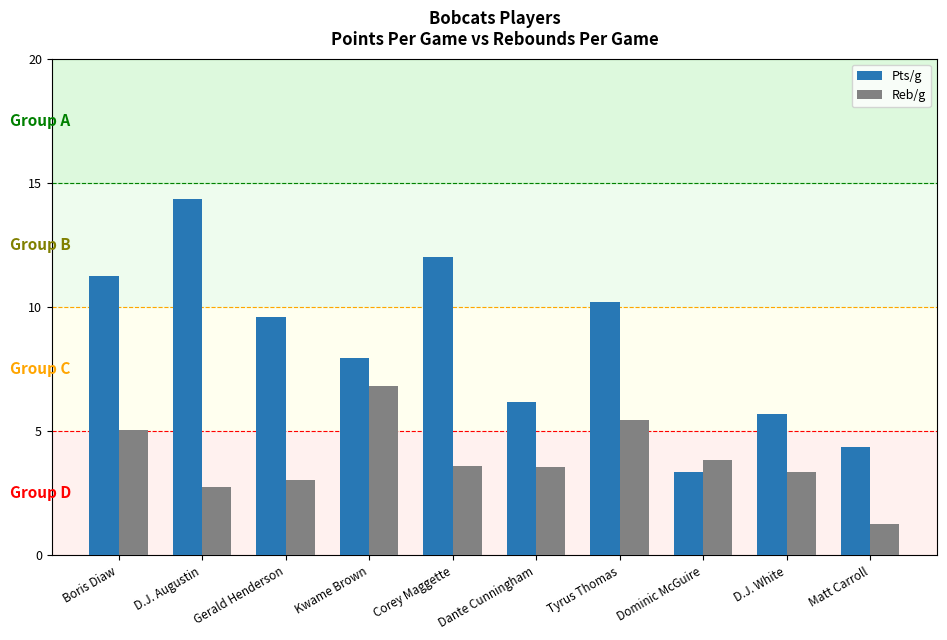

Where does the Reb/g series first go above 3?

Boris Diaw